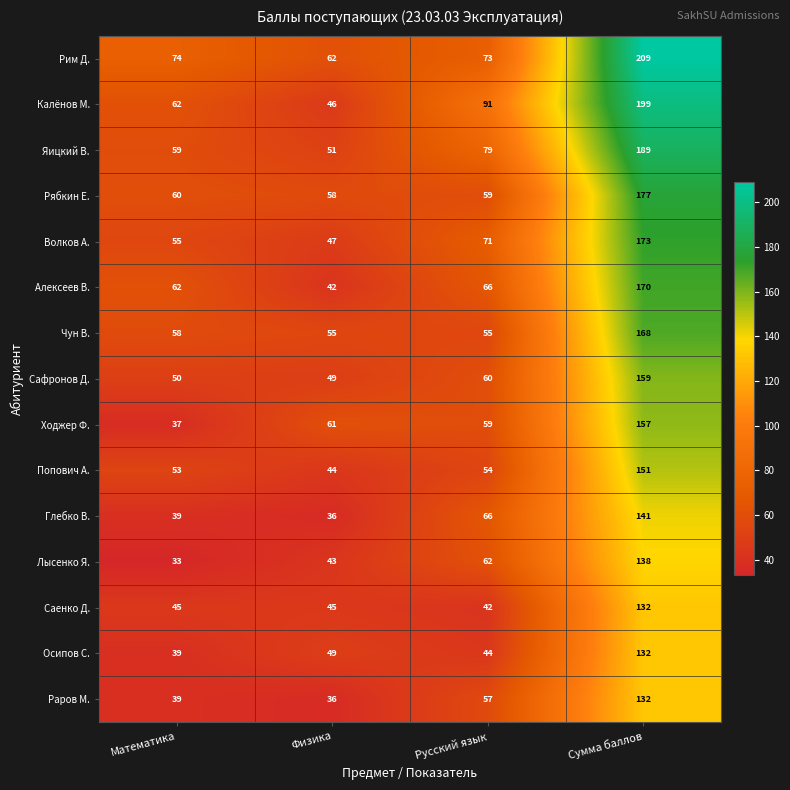

What value does the Раров М. series have at Математика, to the nearest 5?

40